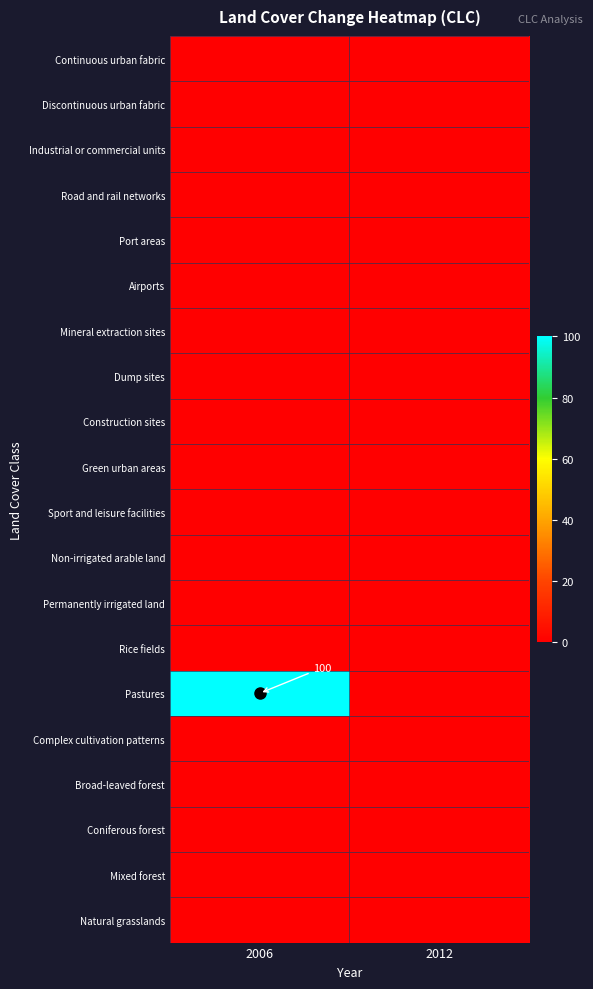

The value of Dump sites at 2012 is 0. True or false?

True